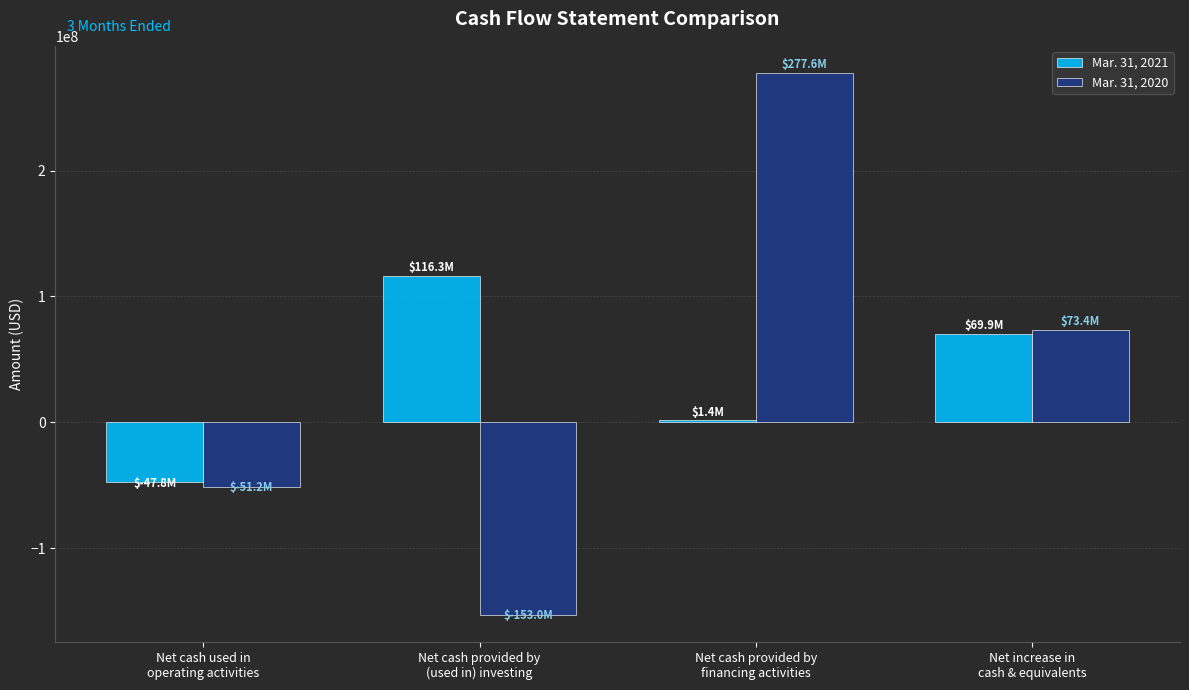

Where is Mar. 31, 2020 nearest to the value 62291200?

Net increase in
cash & equivalents